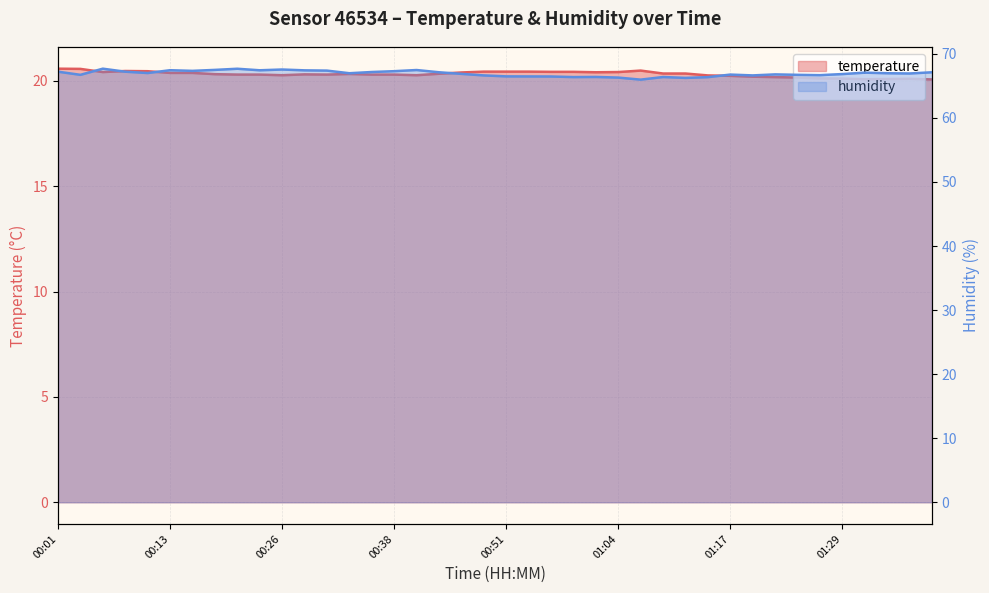

True or false: temperature has a value of 20.4 at 00:48.

True